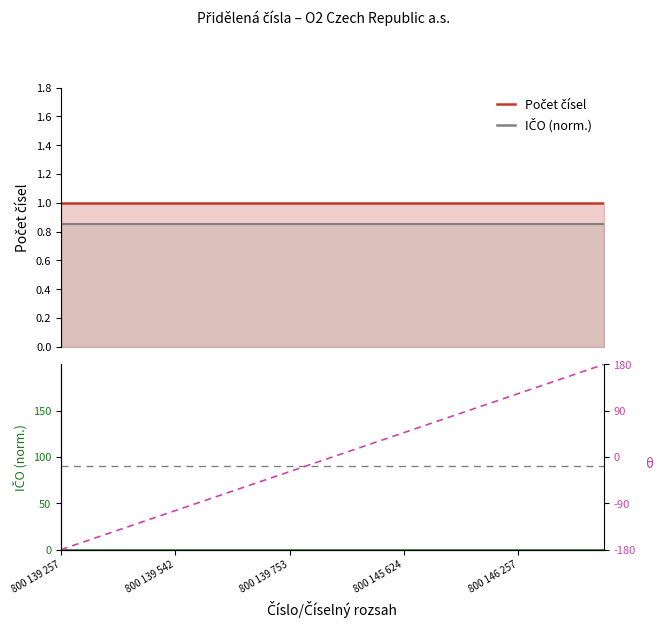

The value of θ (trend) at 13 is 24.5. True or false?

False